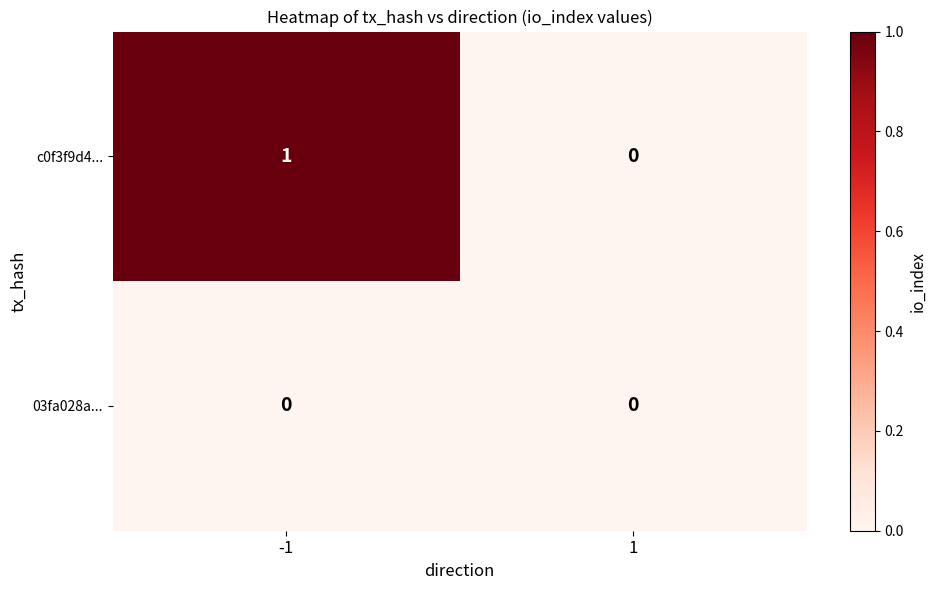

True or false: c0f3f9d4... has a value of 1 at -1.

True